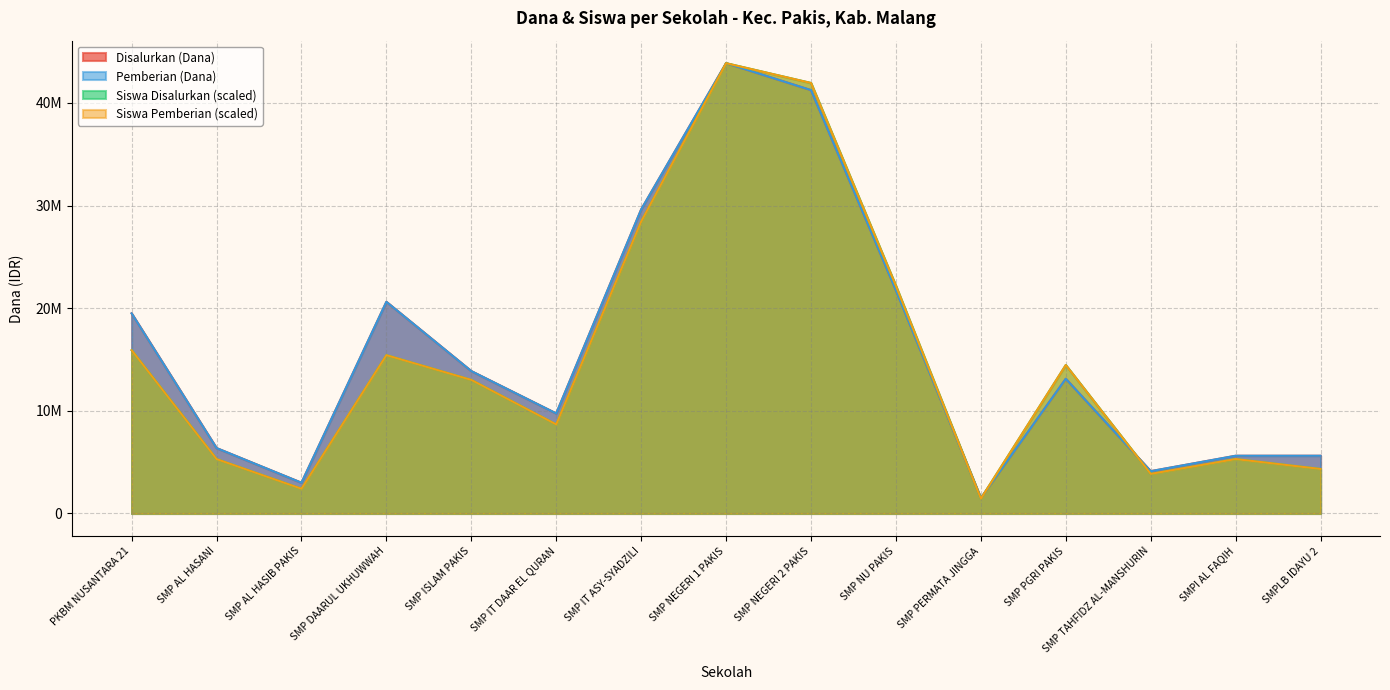

True or false: Siswa Disalurkan and Siswa Pemberian intersect in this chart.

False